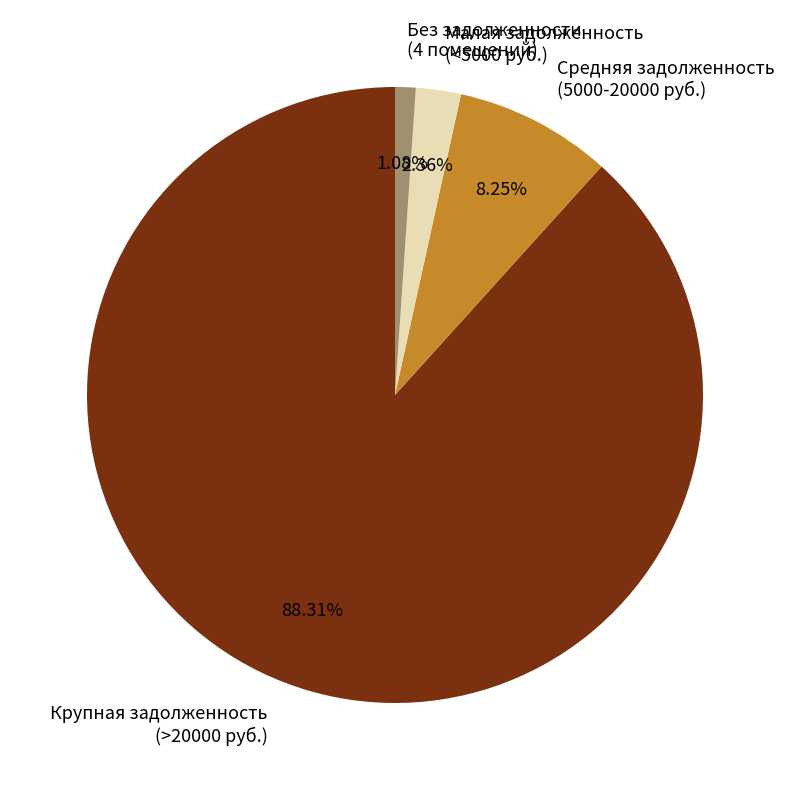

Combined, do Малая задолженность (<5000 руб.) and Крупная задолженность (>20000 руб.) account for over 50%?

Yes